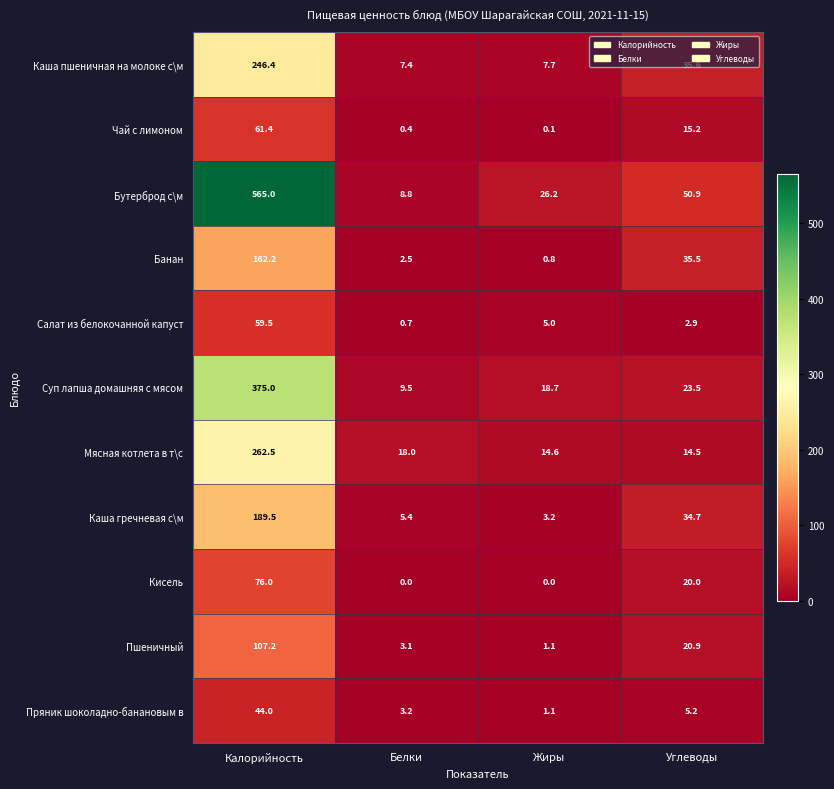

At which category does the chart reach its peak across all series?

Калорийность